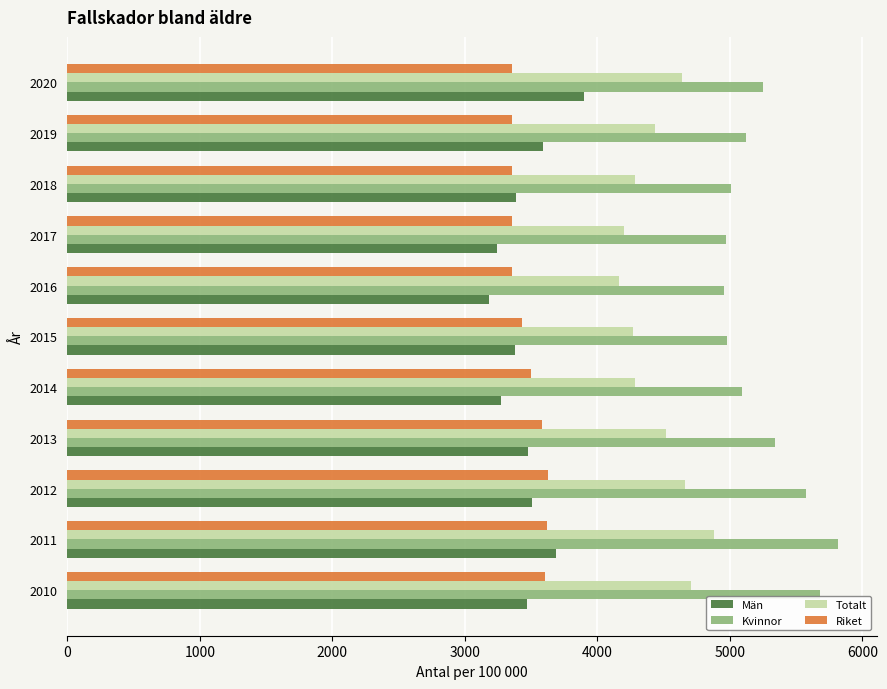

How many values in the Kvinnor series exceed 5120?

6